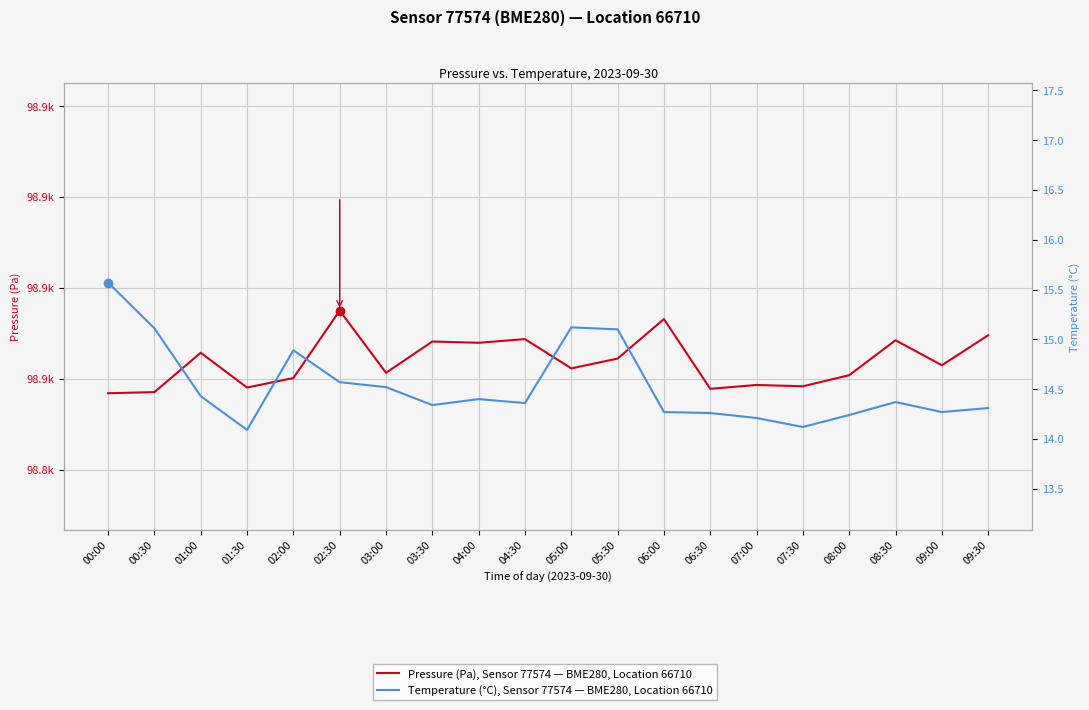

Reading left to right, what are all the values shown in this chart?

Pressure (Pa), Sensor 77574 — BME280, Location 66710: 98856.8	98857.1	98865.7	98858.1	98860.2	98875.0	98861.3	98868.2	98867.9	98868.7	98862.3	98864.4	98873.1	98857.8	98858.6	98858.3	98860.8	98868.5	98863.0	98869.6
Temperature (°C), Sensor 77574 — BME280, Location 66710: 15.6	15.1	14.4	14.1	14.9	14.6	14.5	14.3	14.4	14.4	15.1	15.1	14.3	14.3	14.2	14.1	14.2	14.4	14.3	14.3